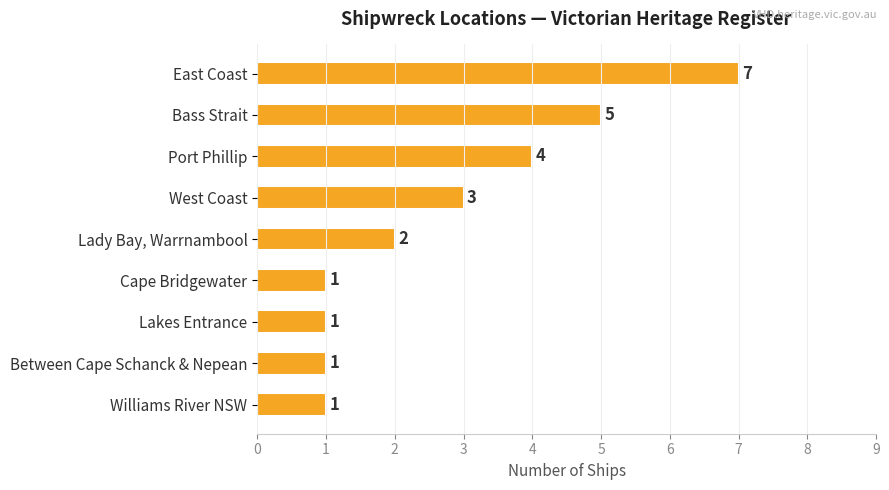

Count the values in the range 1 to 4.

7